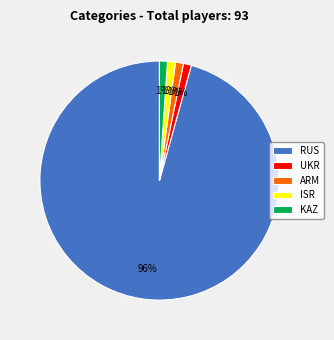

Approximately how many times larger is the value at KAZ compared to UKR?

1.0